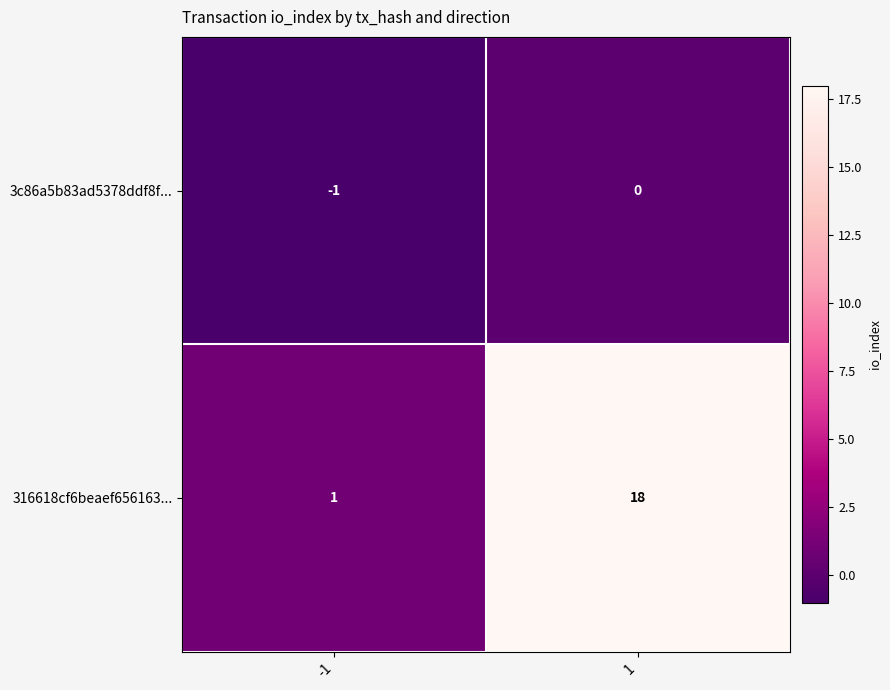

The value of 316618cf6beaef656163... at 1 is 18. True or false?

True